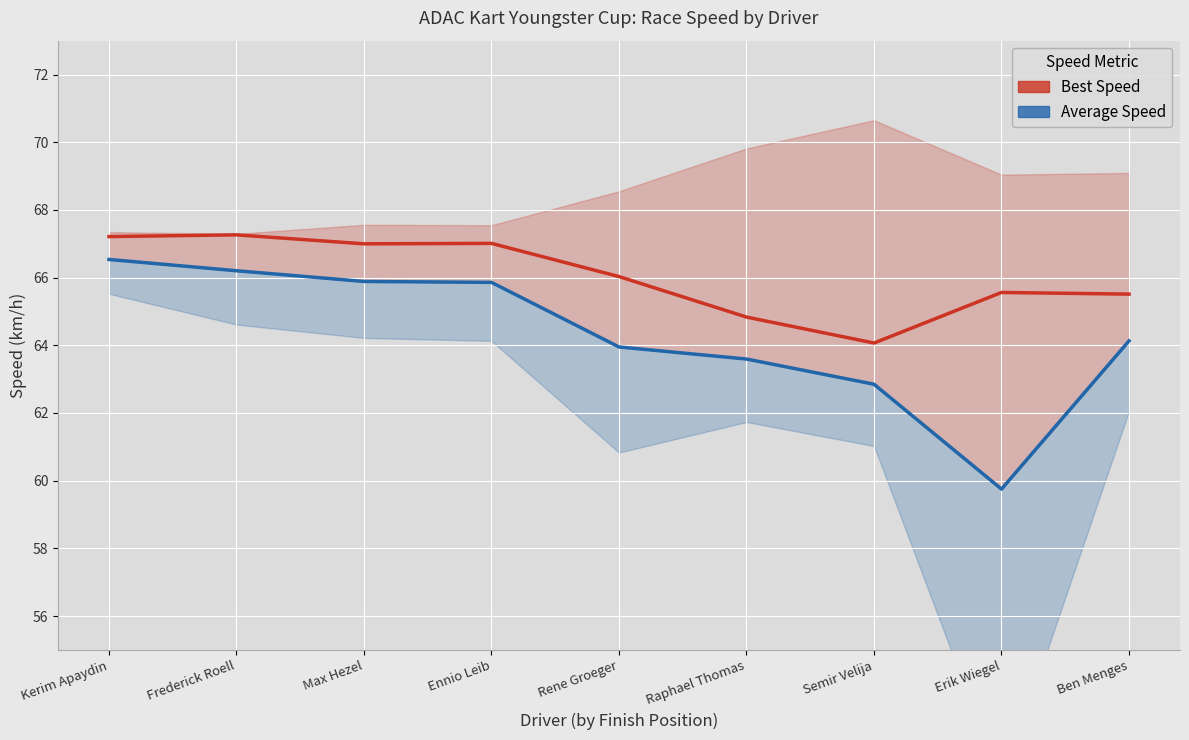

What is the total value across all series at Erik Wiegel?

125.3